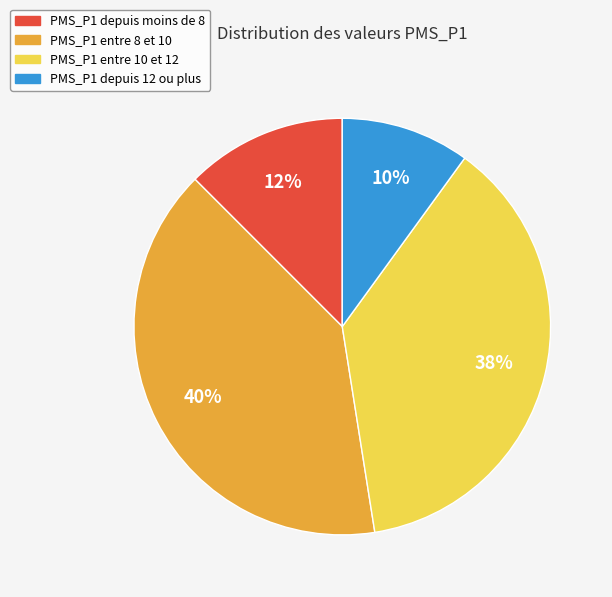

To the nearest percent, what is the difference between the largest and smallest slice percentages?

30%